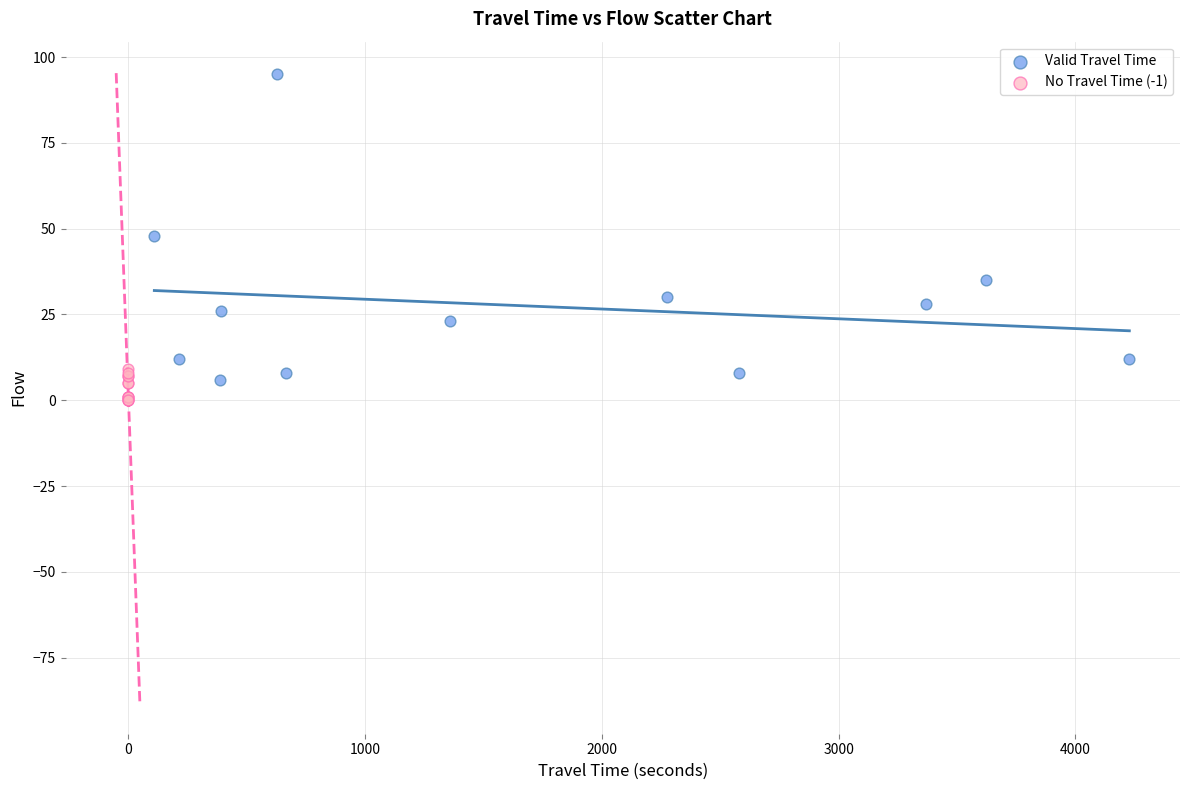

Which series has the widest spread of Y values?

Valid Travel Time